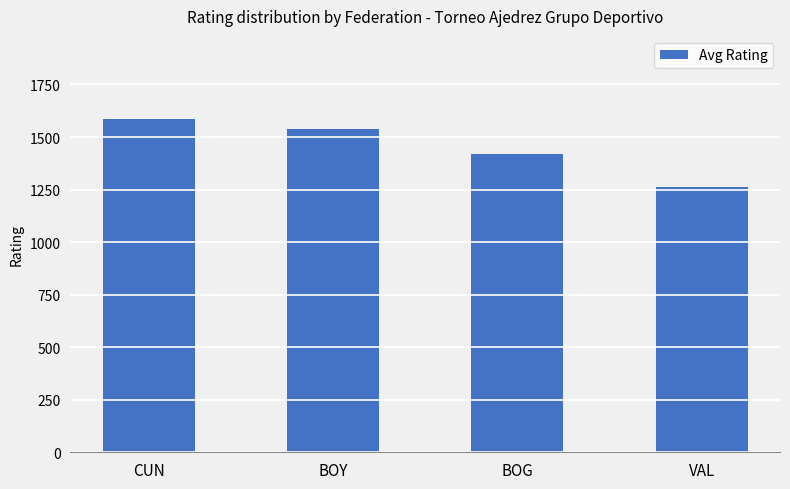

Which label corresponds to the smallest value in the chart?

VAL